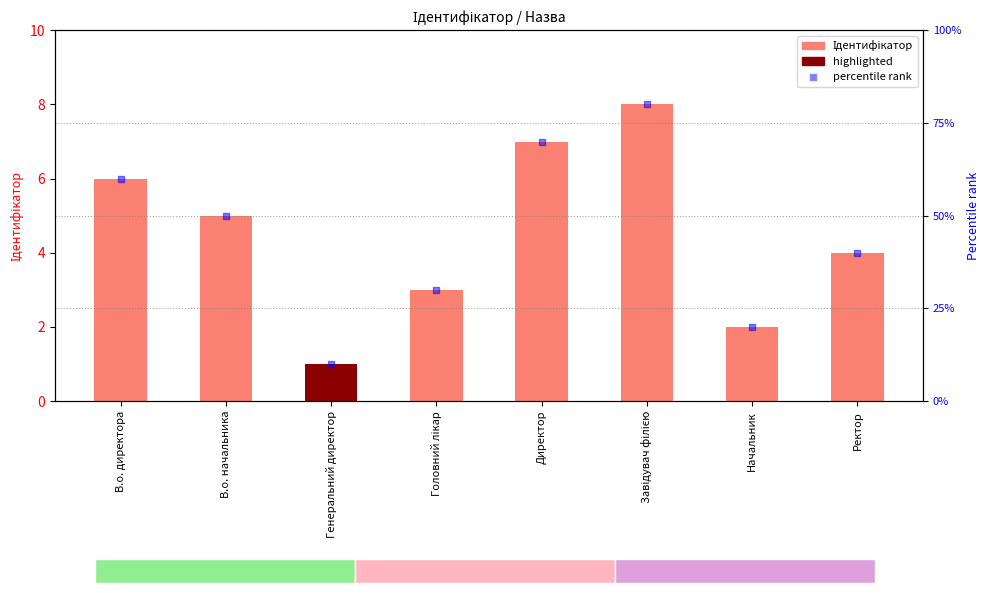

At how many categories does at least one series exceed 65?

2